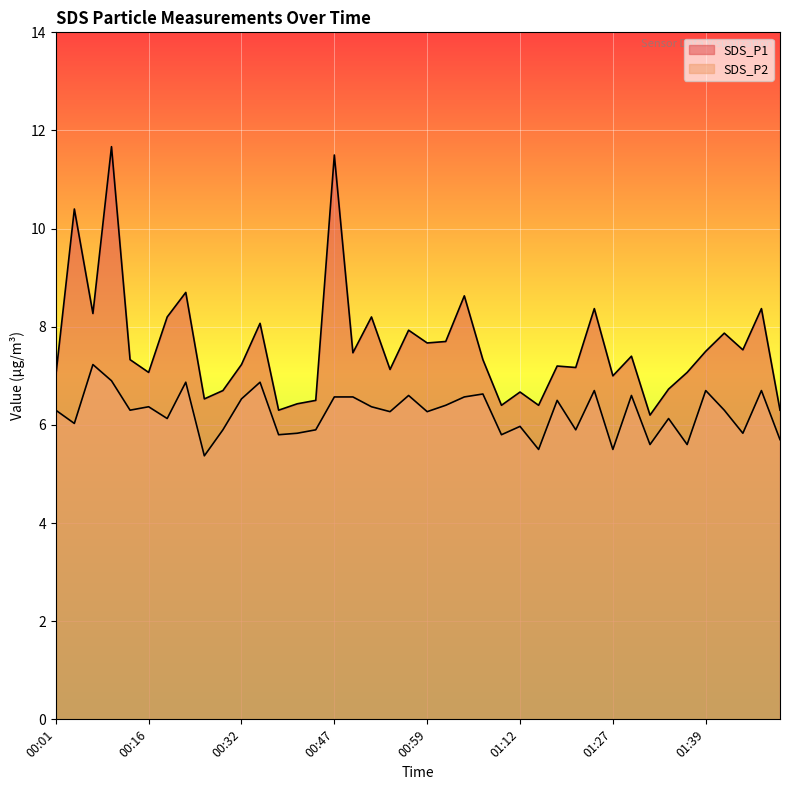

At which category is the sum across all series the highest?

00:08